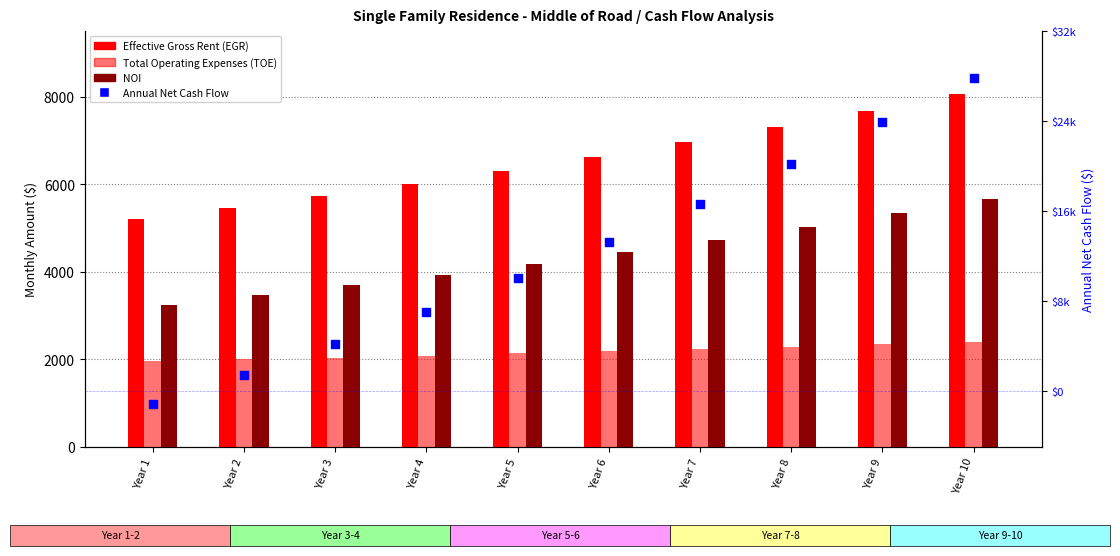

Which series has the widest spread of Y values?

Annual Net Cash Flow